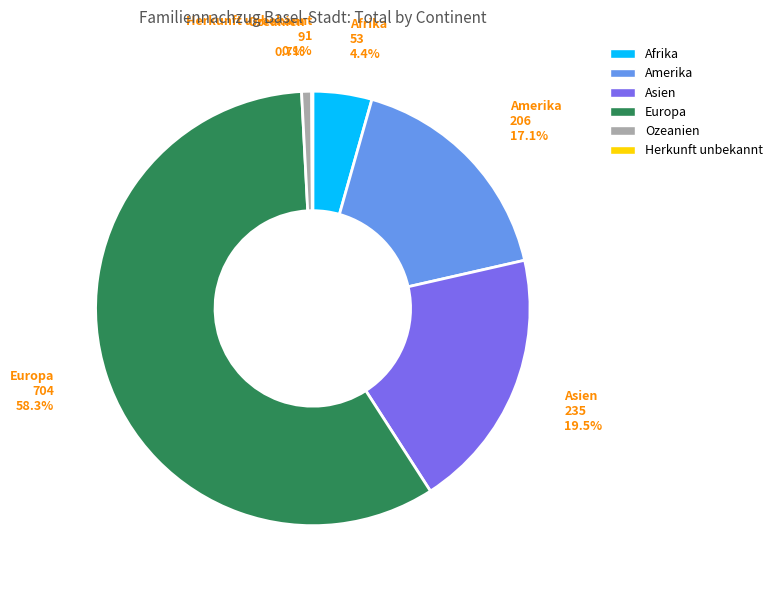

Does any single category account for the majority?

Yes